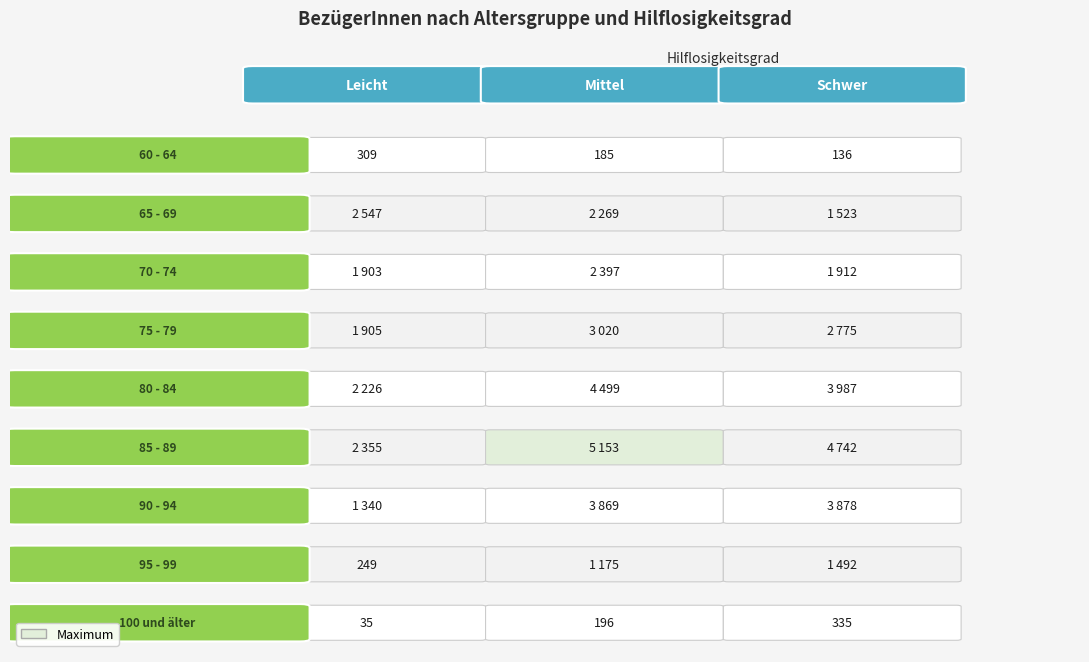

Which series has the largest range (max minus min)?

85 - 89